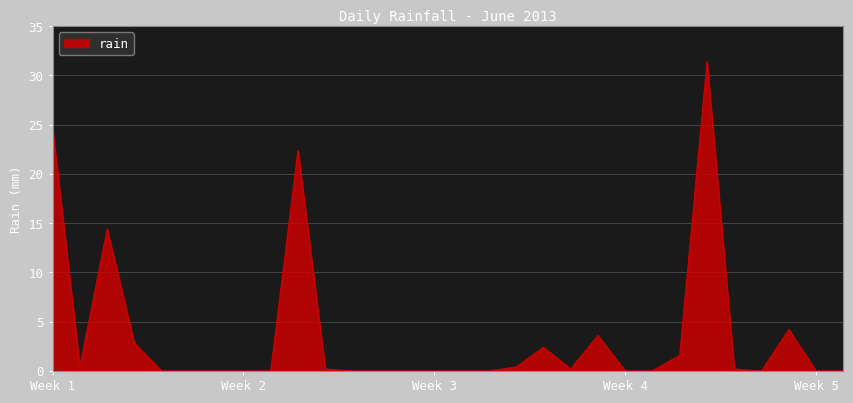

What is the maximum value shown in the chart?

31.4